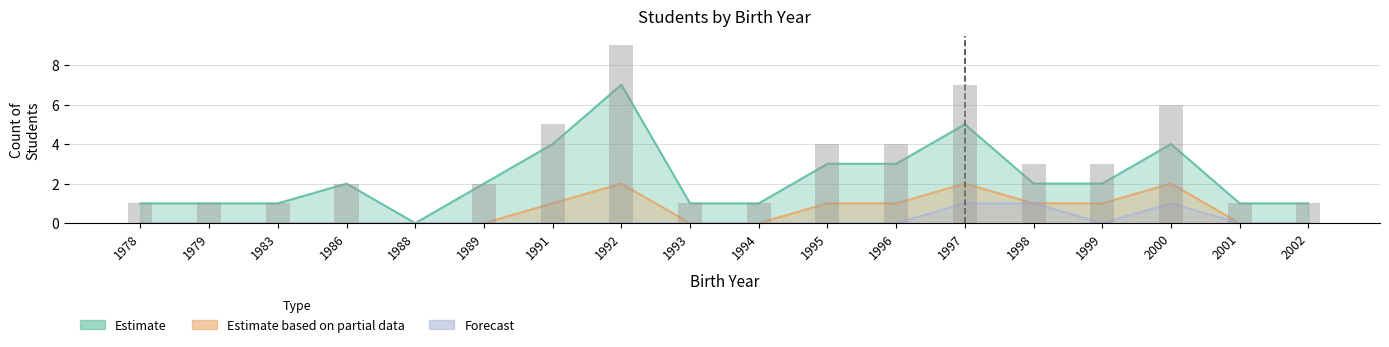

At which label does Estimate based on partial data reach its minimum?

1978